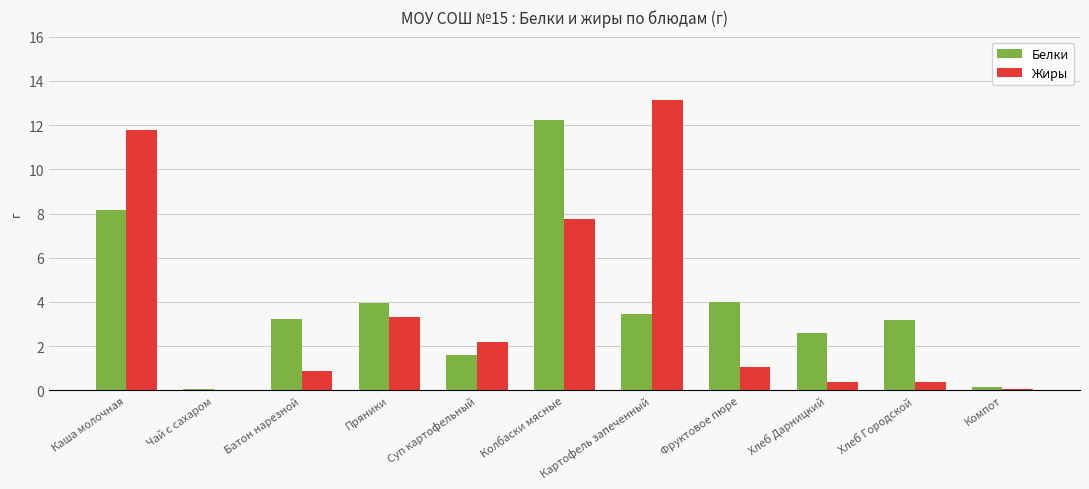

Is it true that Жиры equals 0.0 at Чай с сахаром?

True